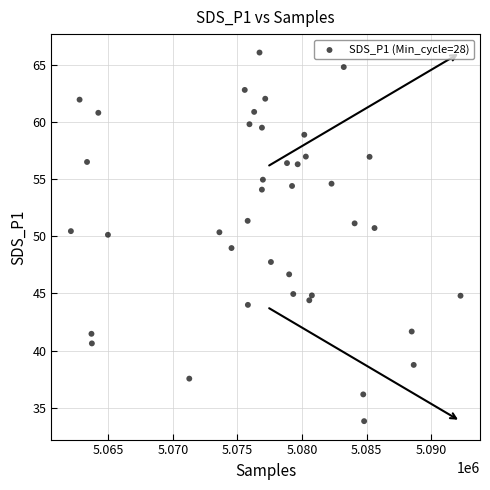

What is the range of X values (max minus min)?

30166.0